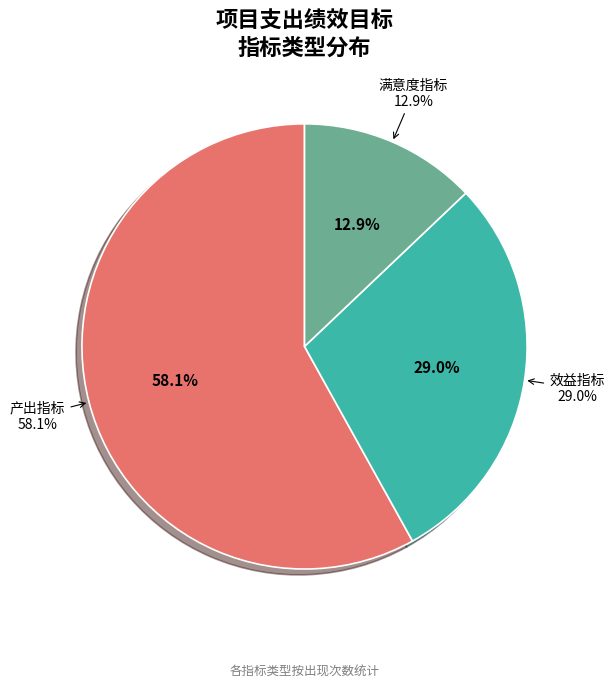

How many segments does this pie chart have?

3